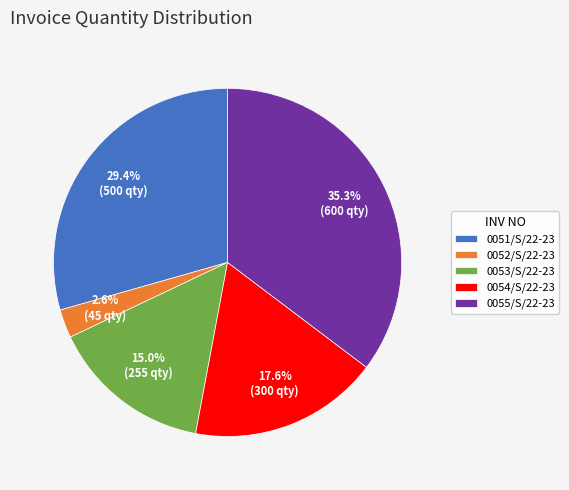

To the nearest percent, what portion does 0054/S/22-23 represent?

18%